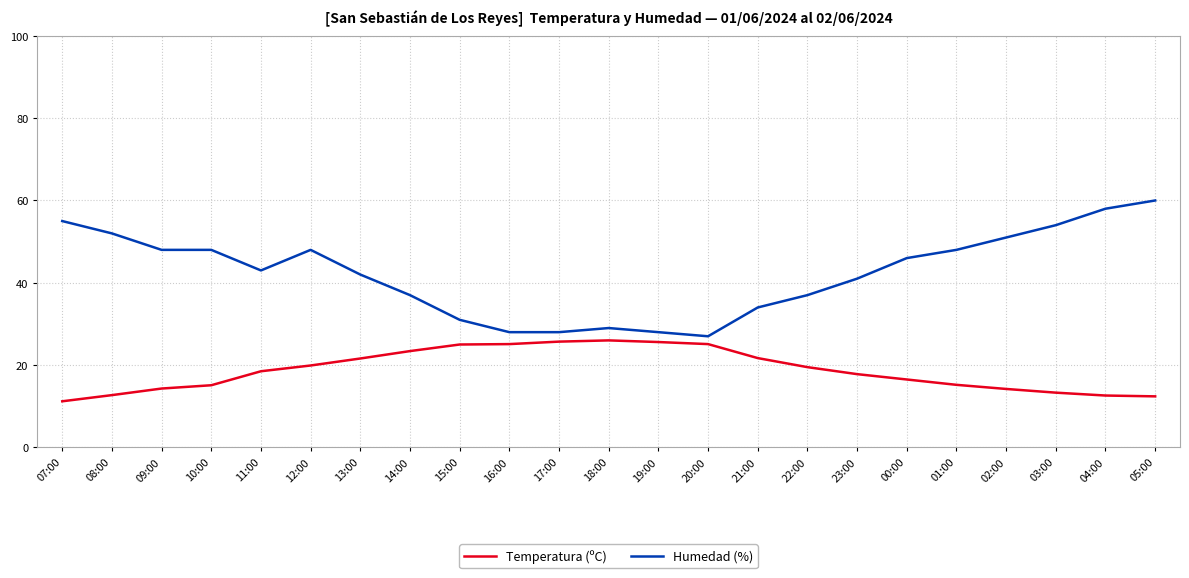

True or false: Humedad (%) and Temperatura (ºC) cross at least once.

False